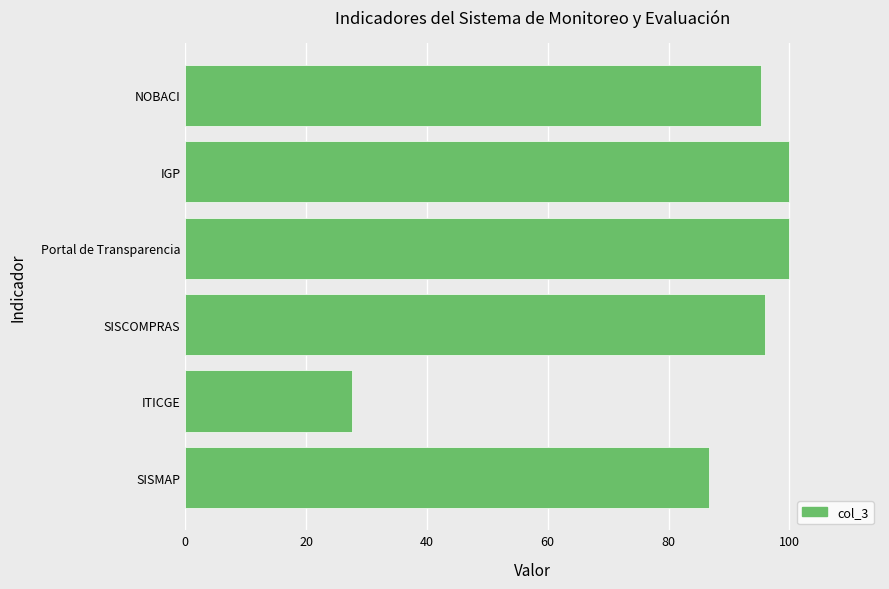

What is the difference between the second highest and minimum values?

72.4